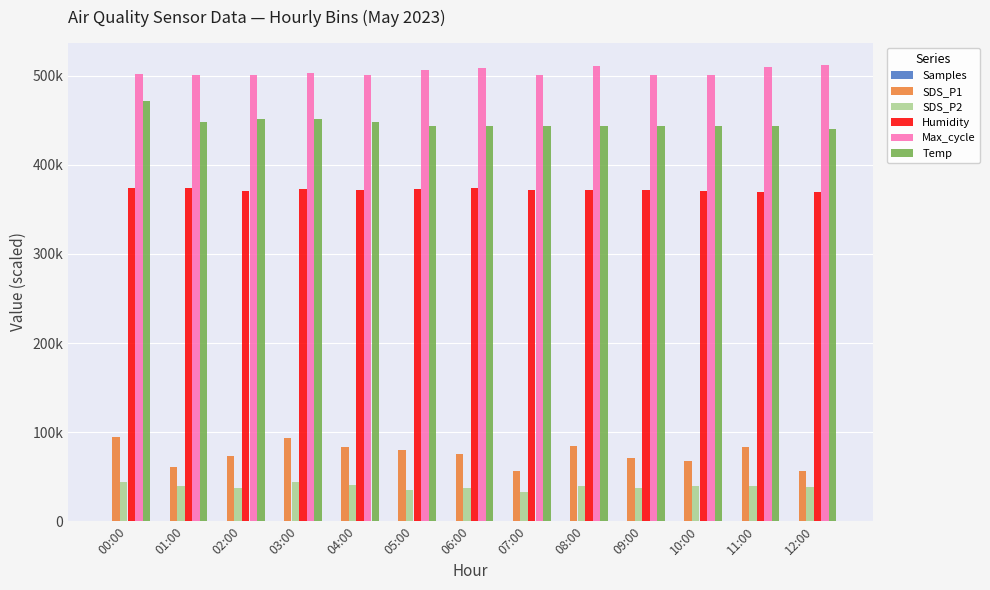

Reading left to right, list all the values displayed in this chart.

Samples: 50.5	50.5	50.5	50.5	50.5	50.5	50.5	50.5	50.5	50.5	50.5	50.4	50.5
SDS_P1: 95000.0	61300.0	72800.0	93800.0	83800.0	79700.0	75500.0	56000.0	84000.0	71300.0	67800.0	83800.0	56000.0
SDS_P2: 44000.0	39500.0	37500.0	43500.0	40700.0	35500.0	37200.0	33300.0	39000.0	37500.0	39000.0	39500.0	38000.0
Humidity: 373500.0	373500.0	370500.0	372500.0	371500.0	373000.0	373500.0	372000.0	371500.0	372000.0	371000.0	369000.0	369500.0
Max_cycle: 502250.0	500525.0	500600.0	502700.0	500800.0	506050.0	509125.0	501000.0	511350.0	500825.0	500425.0	509500.0	511600.0
Temp: 472000.0	448000.0	452000.0	452000.0	448000.0	444000.0	444000.0	444000.0	444000.0	444000.0	444000.0	444000.0	440000.0